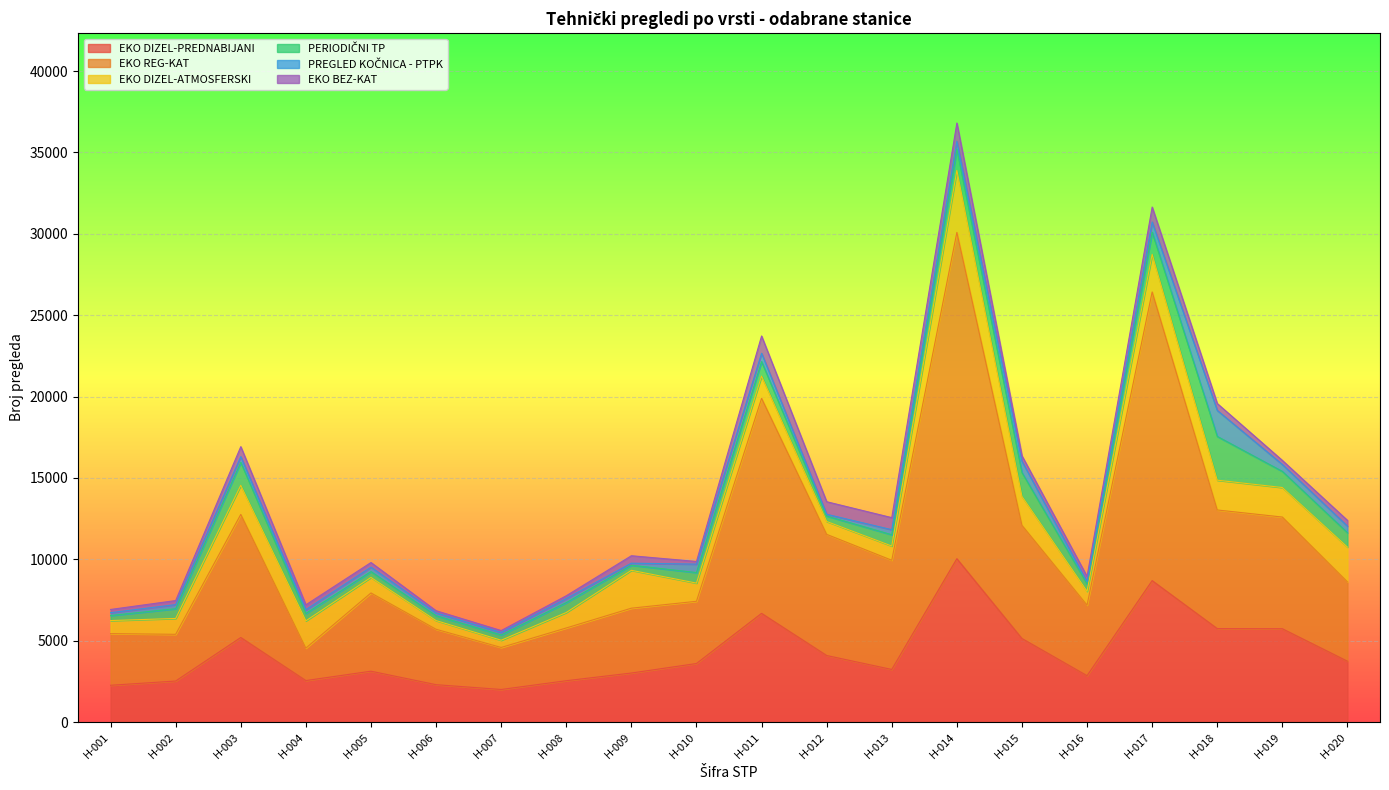

Which category has the lowest value in the EKO REG-KAT series?

H-004